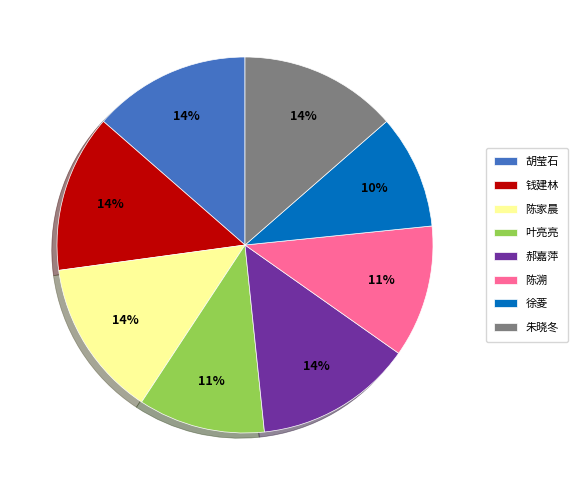

Do 叶亮亮 and 陈家晨 together represent more than half of the pie?

No